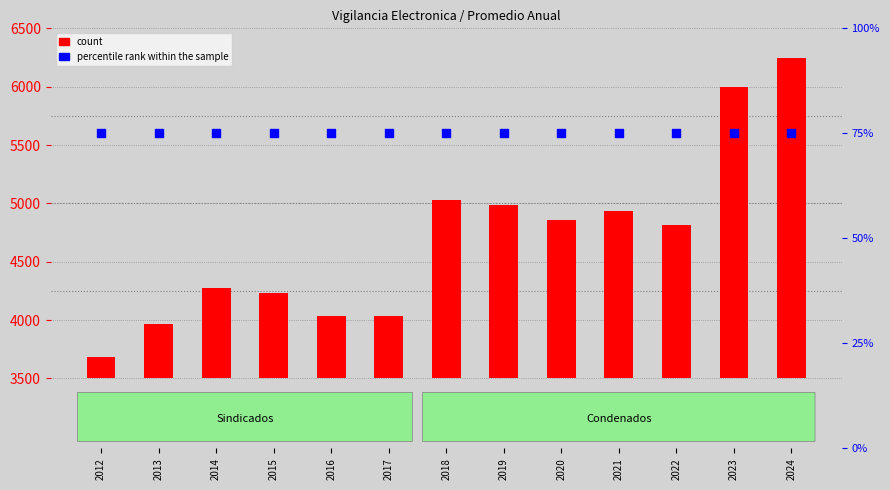

Which series contains the lowest Y value?

percentile rank within the sample